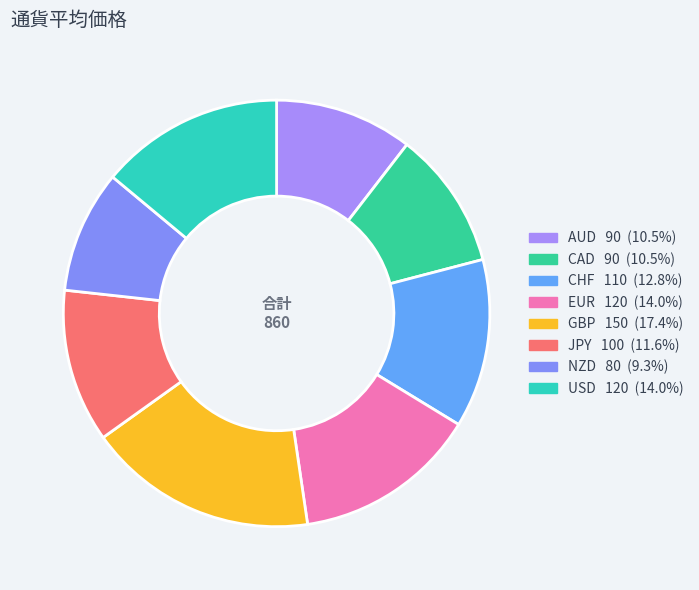

Combined, do EUR and CAD account for over 50%?

No